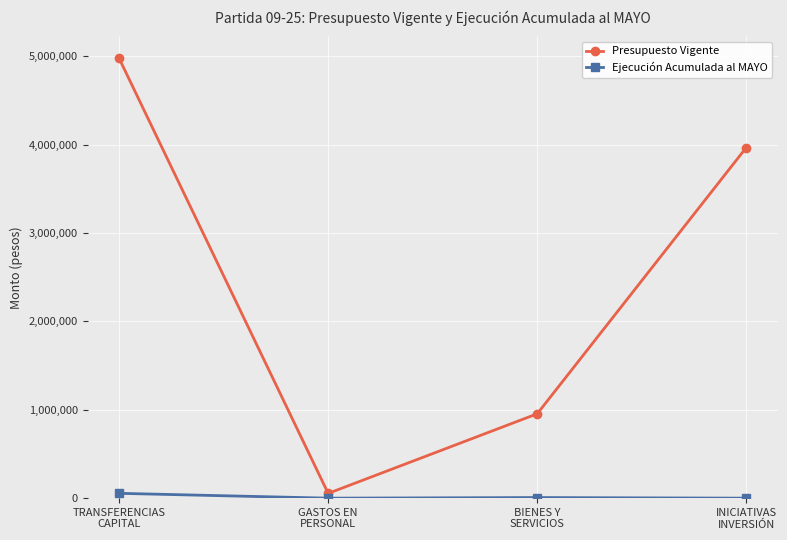

Which series has the largest total across all categories?

Presupuesto Vigente